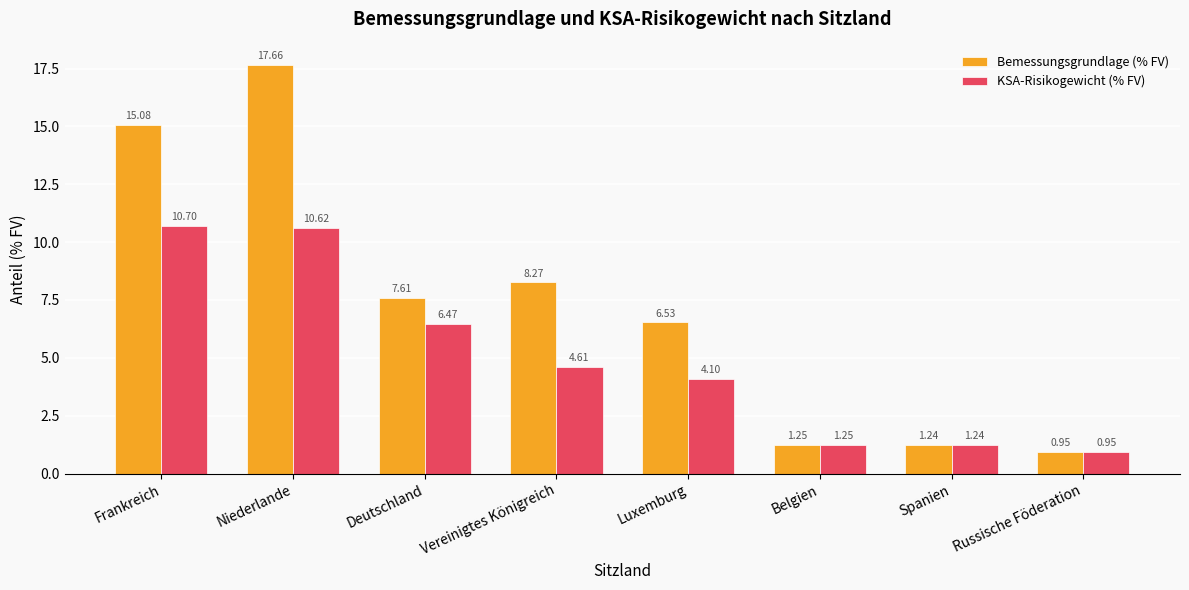

How many data points does each series have?

8